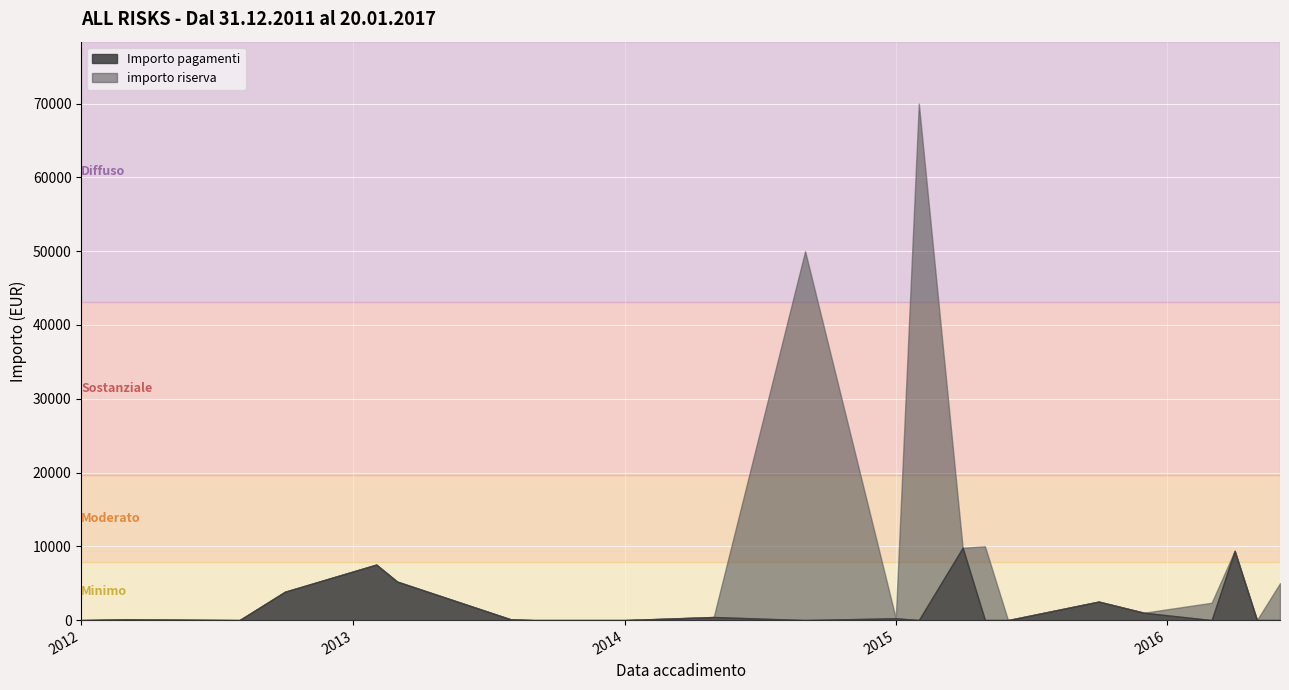

The value of Importo pagamenti at 2014 is 0.0. True or false?

True